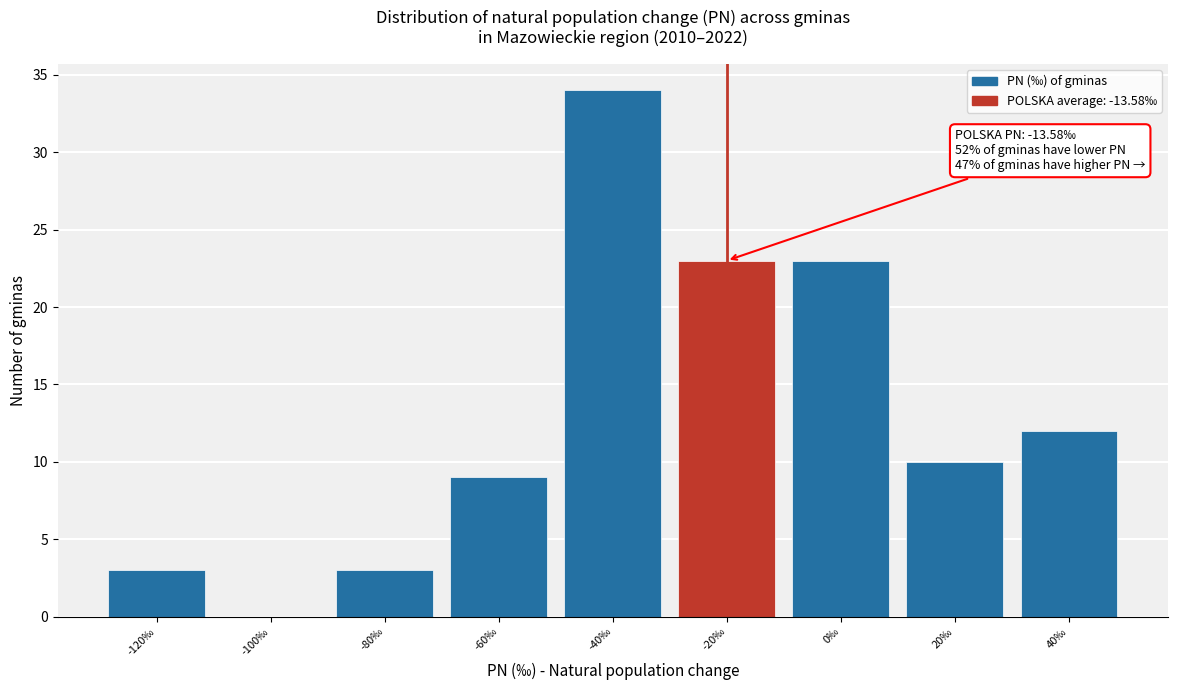

Reading right to left, extract all data points from this chart.

40‰=12	20‰=10	0‰=23	-20‰=23	-40‰=34	-60‰=9	-80‰=3	-100‰=0	-120‰=3